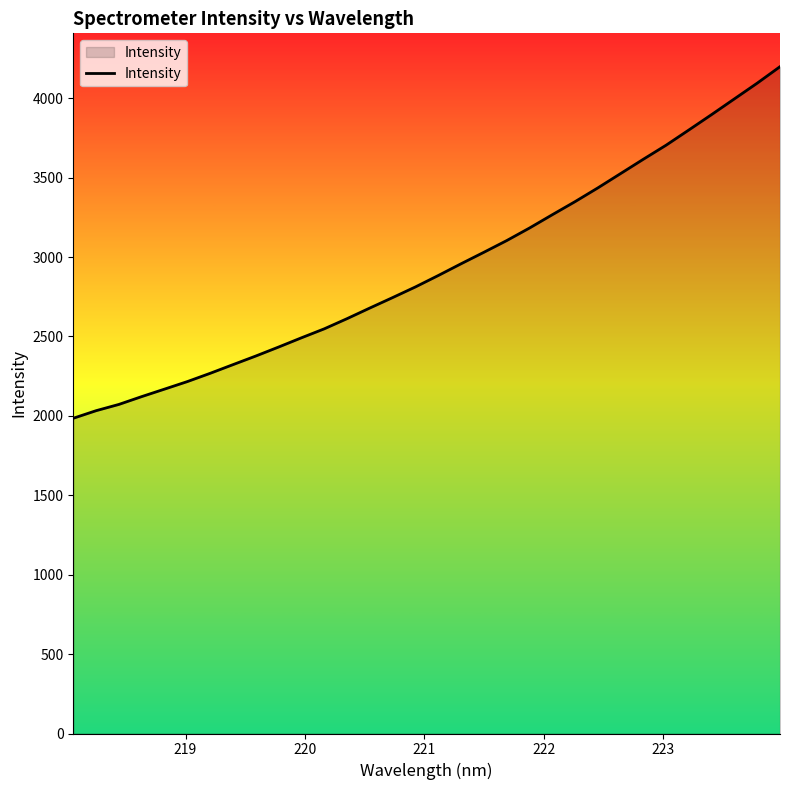

What is the greatest value displayed?

4198.6